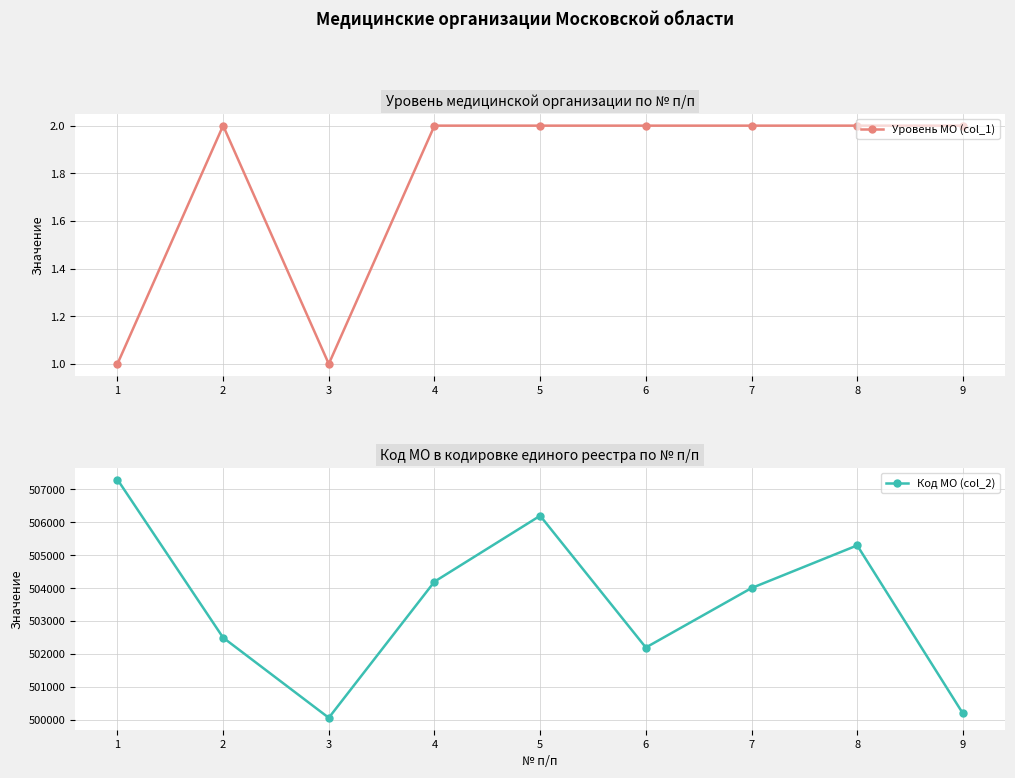

Reading right to left, list all the values displayed in this chart.

Уровень МО (col_1): 2	2	2	2	2	2	1	2	1
Код МО (col_2): 500201	505301	504006	502201	506201	504201	500068	502501	507301